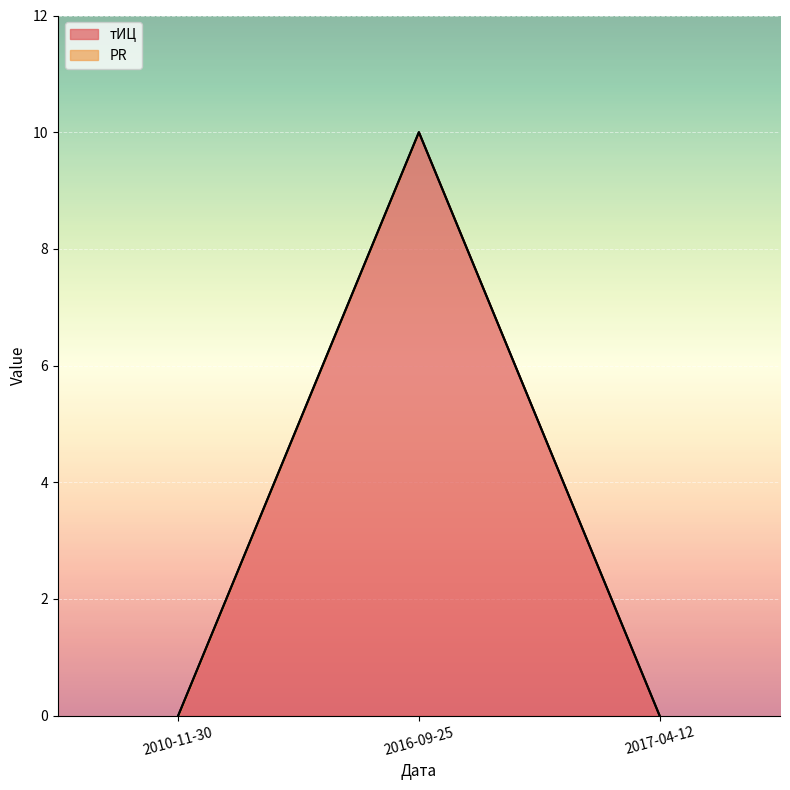

Does the chart display data point markers on the line(s)?

No